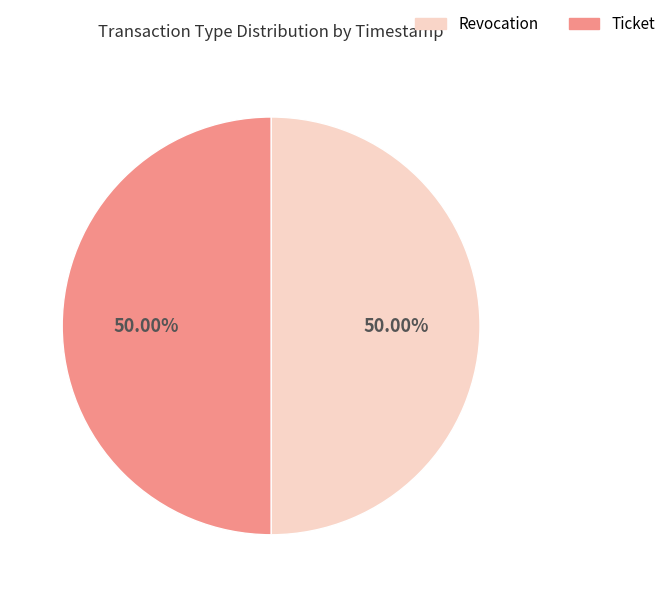

What is the ratio of the value at Ticket to the value at Revocation?

1.0